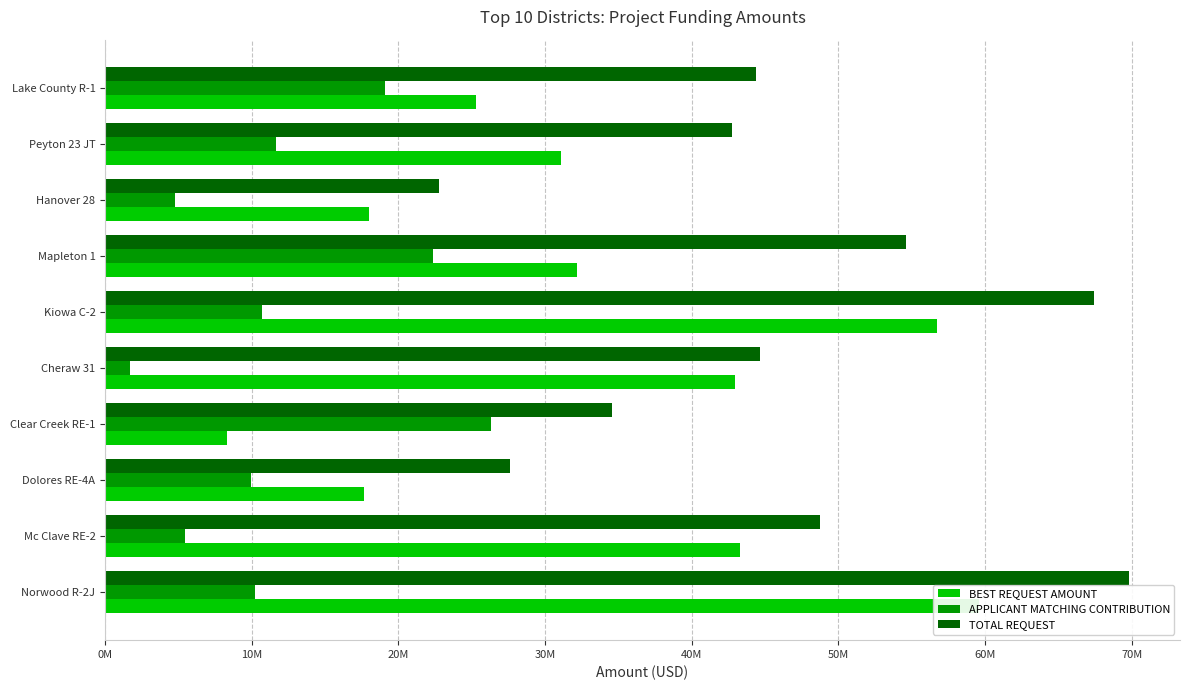

What is the difference between the maximum and minimum values in the TOTAL REQUEST series?

47062216.3